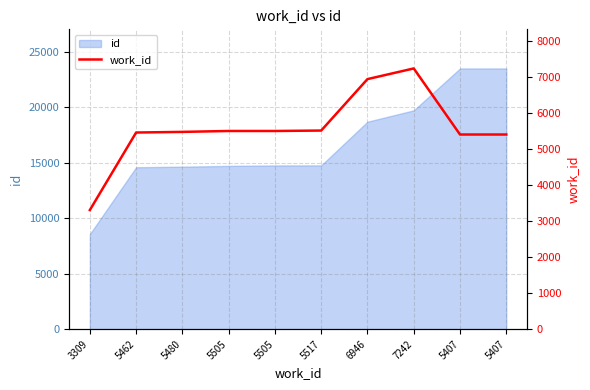

The value at 7242 is 7242. True or false?

True